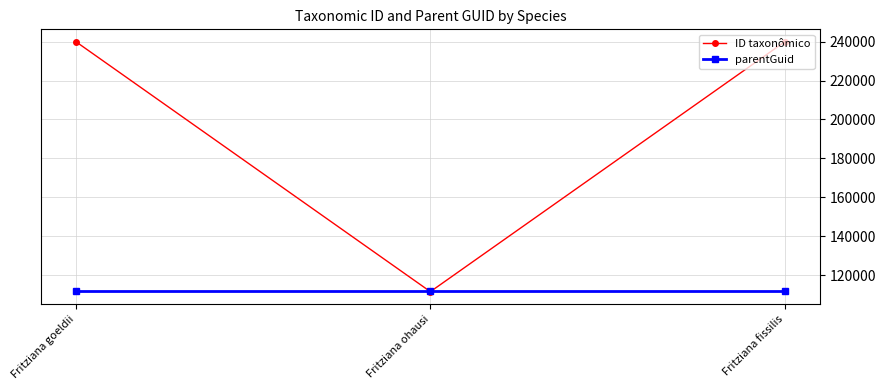

How many lines are shown in the chart?

2